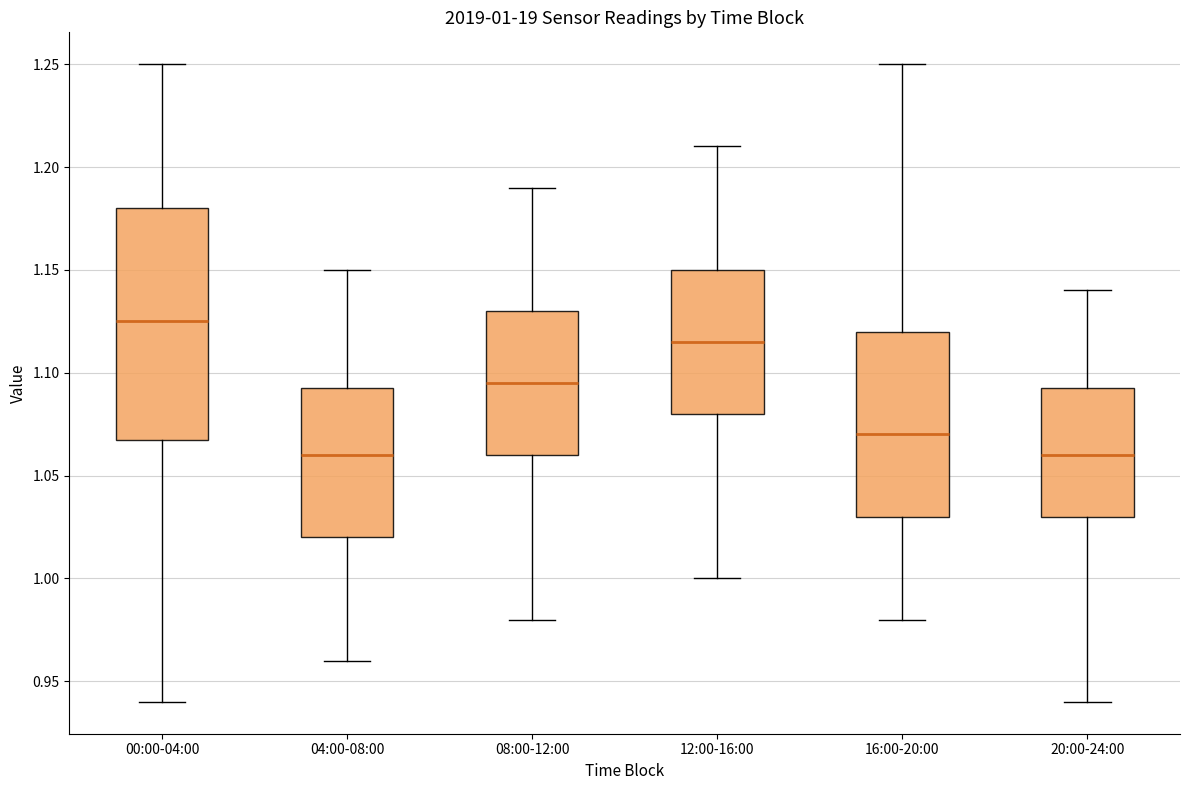

Which box's median line is the highest?

00:00-04:00